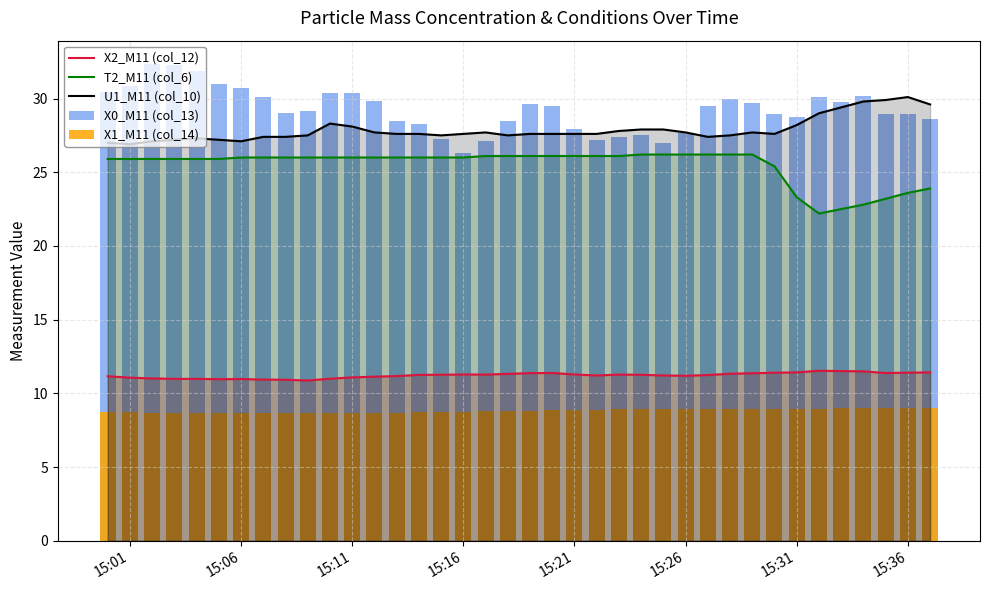

Rank the series by their maximum value, from highest to lowest.

X0_M11 (col_13), U1_M11 (col_10), T2_M11 (col_6), X2_M11 (col_12), X1_M11 (col_14)